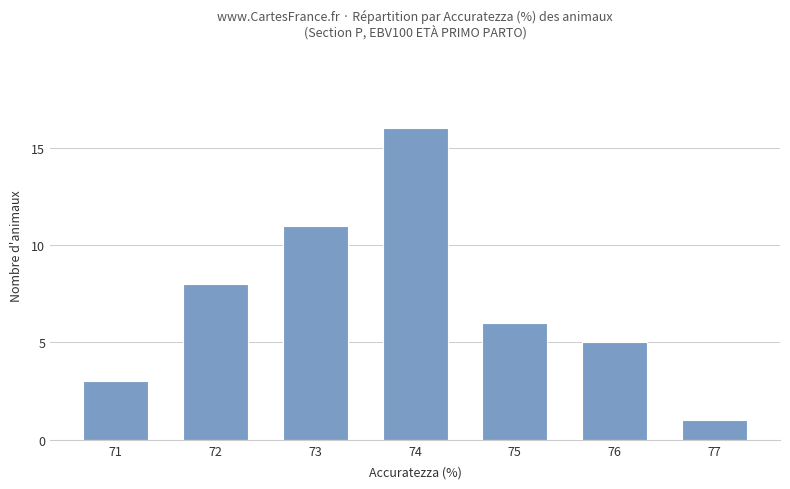

What is the difference between the maximum and minimum values?

15